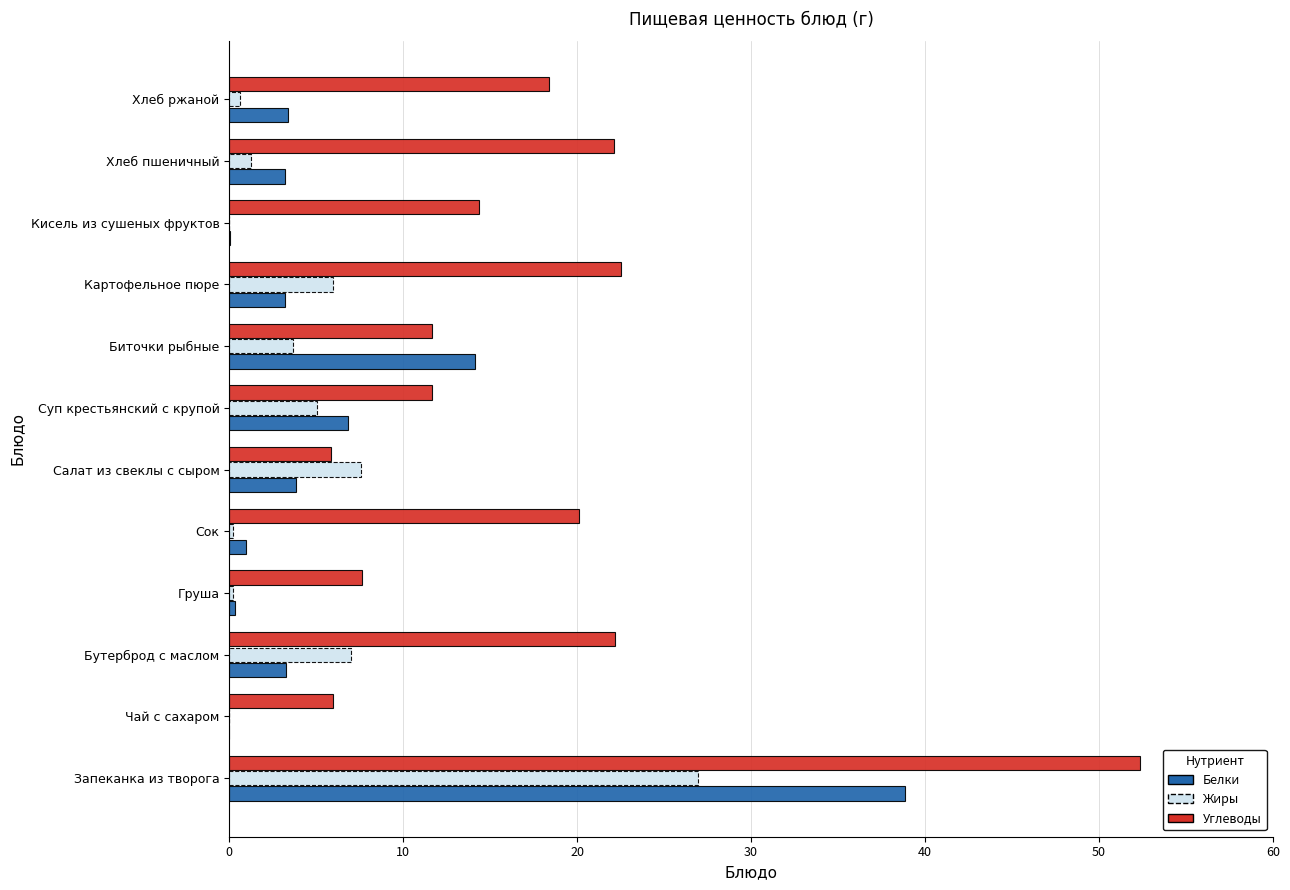

Which series has the largest total across all categories?

Углеводы